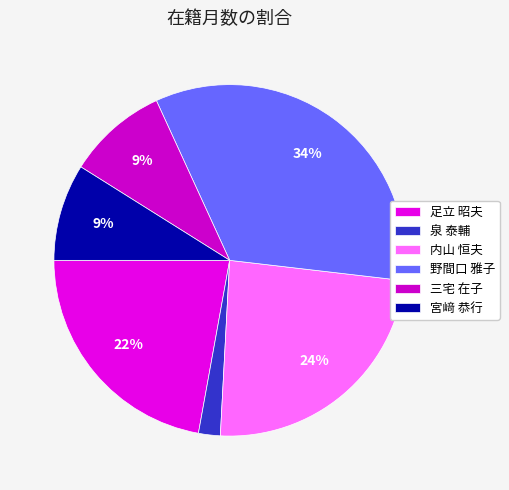

True or false: 泉 泰輔 accounts for 1% of the total.

False